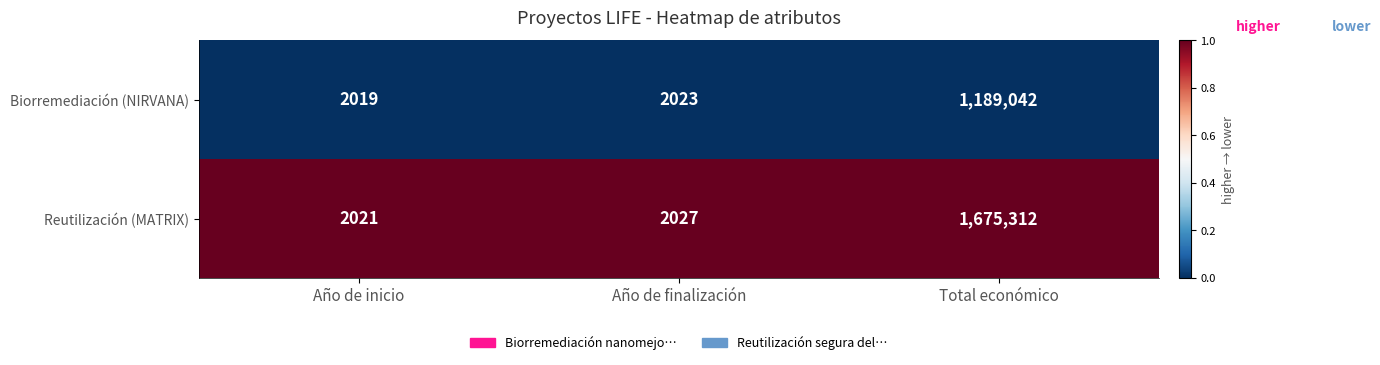

Which category has the highest value across all series?

Total económico